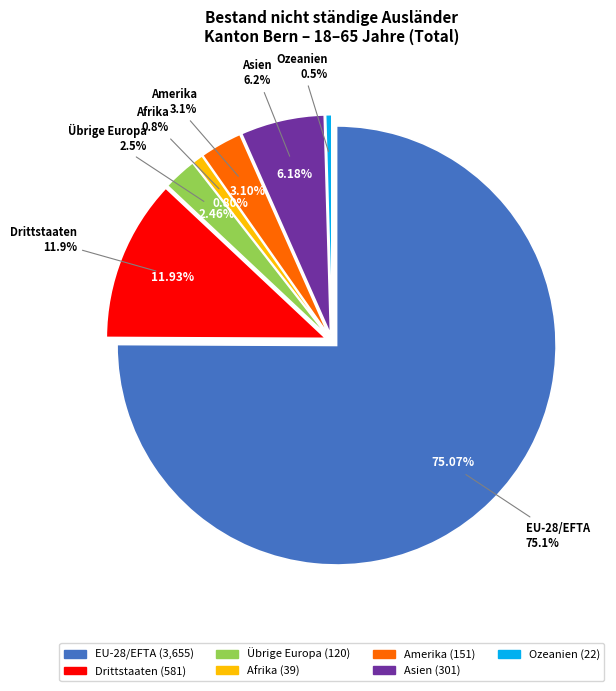

What is the largest slice in the pie chart?

EU-28/EFTA